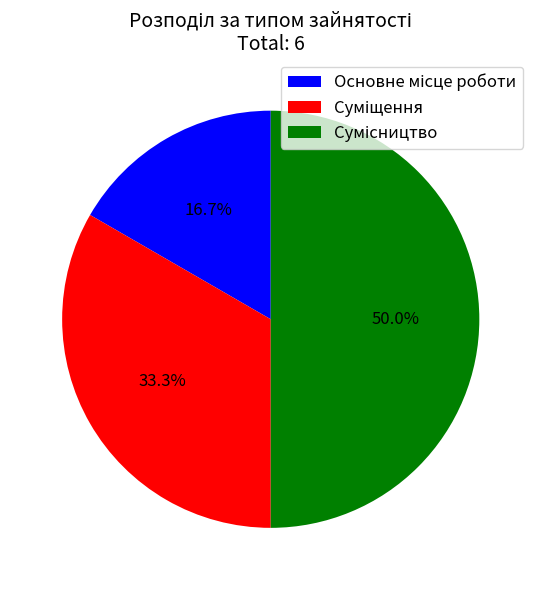

To the nearest percent, what percentage of the pie is Сумісництво?

50%